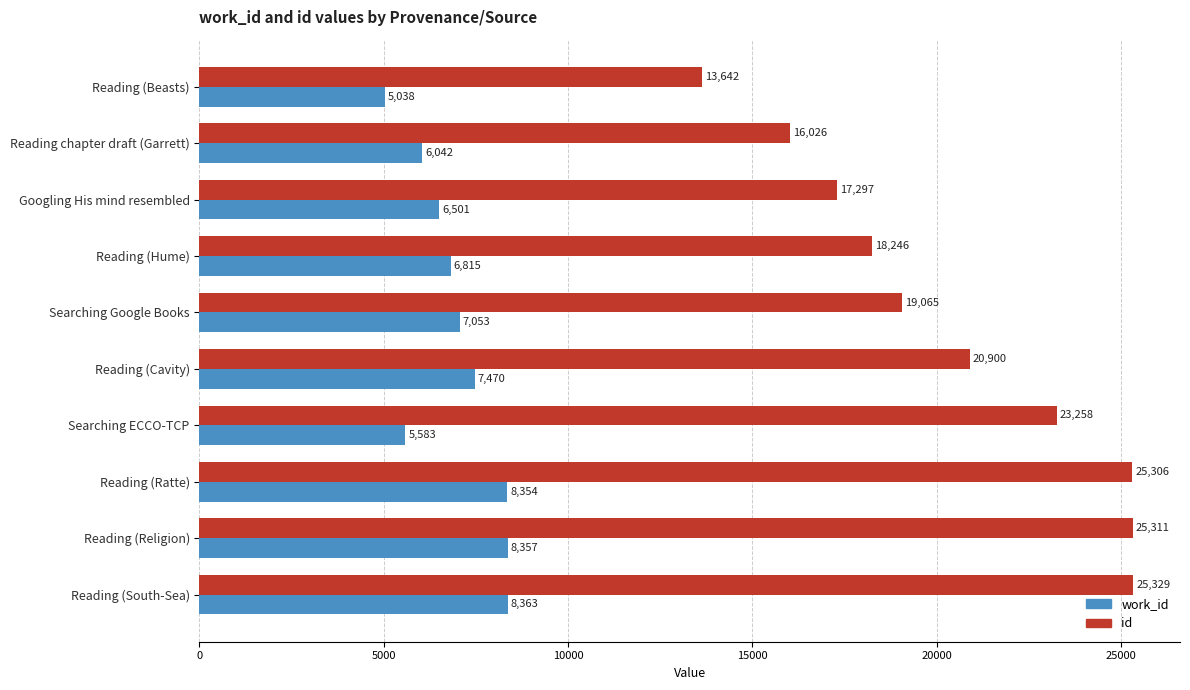

List the series in order of their overall mean, lowest first.

work_id, id